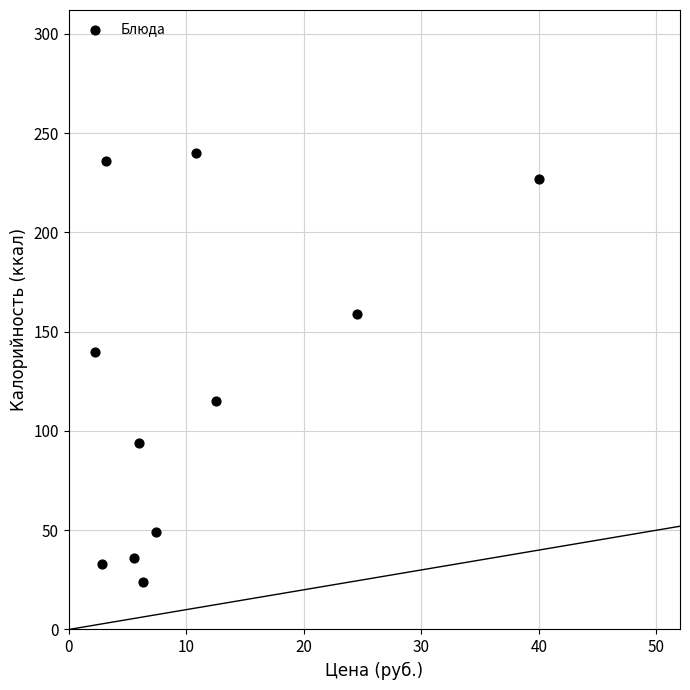

What is the average Y value?

123.0